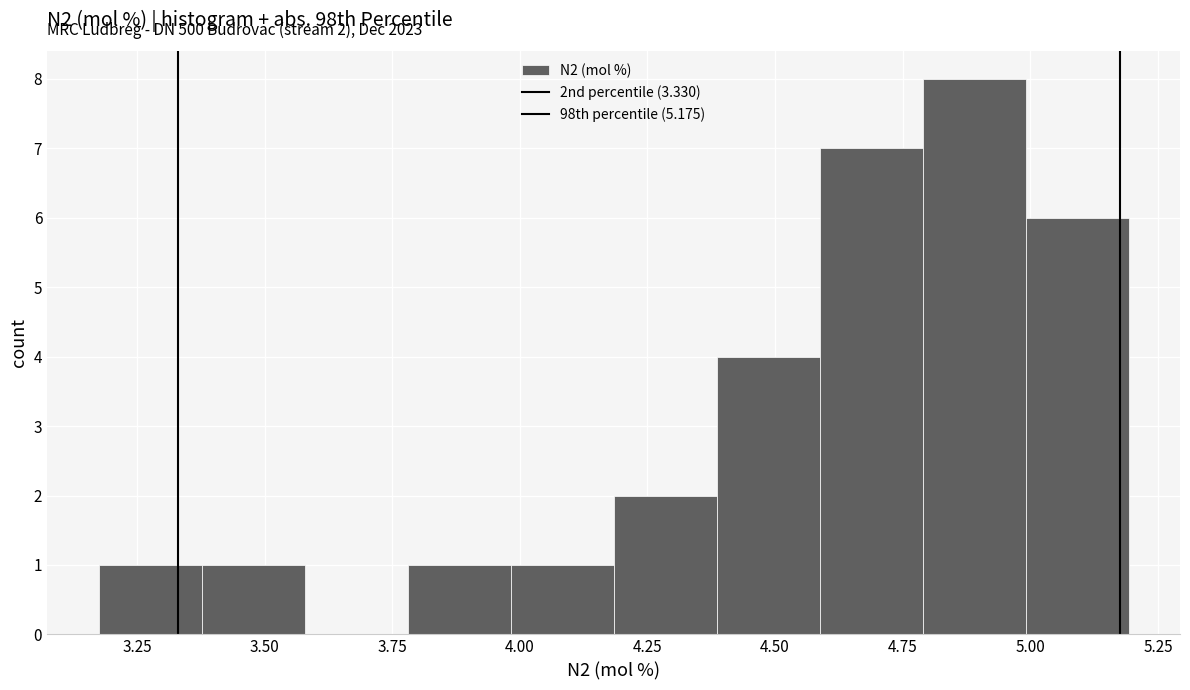

Over which range of the x-axis is the bar tallest?

4.80 to 5.00